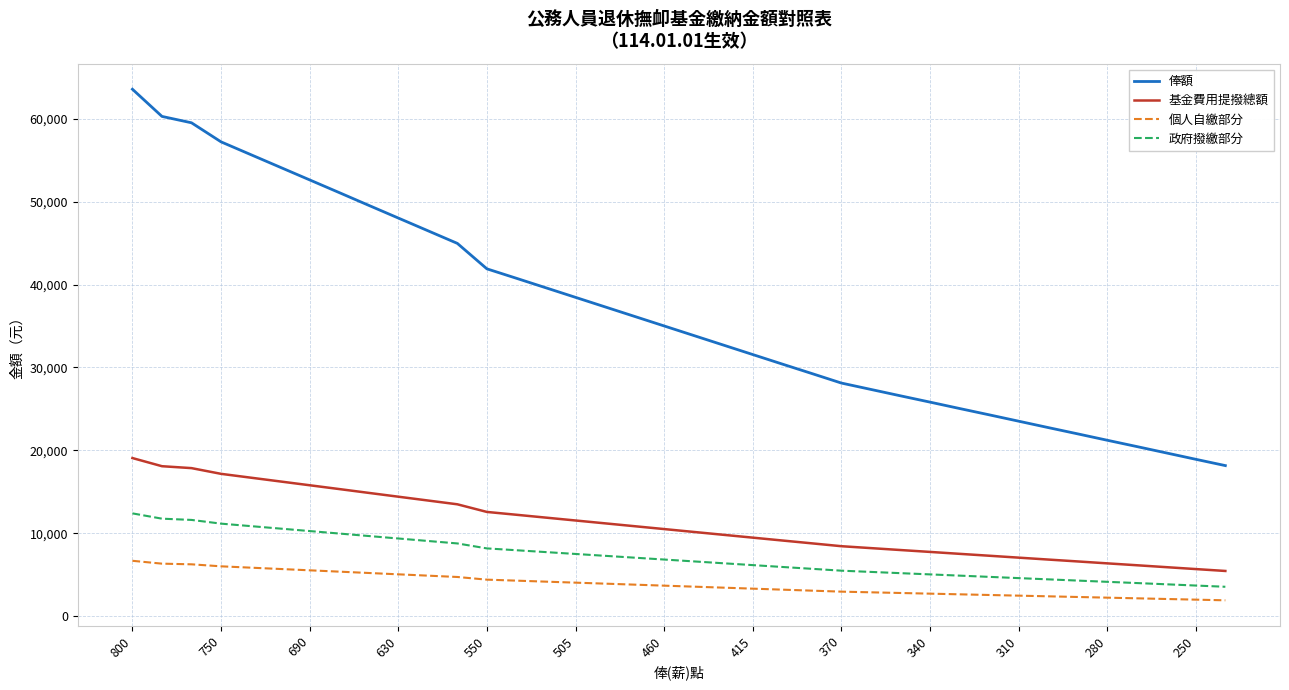

What is the maximum value for 基金費用提撥總額?

19071